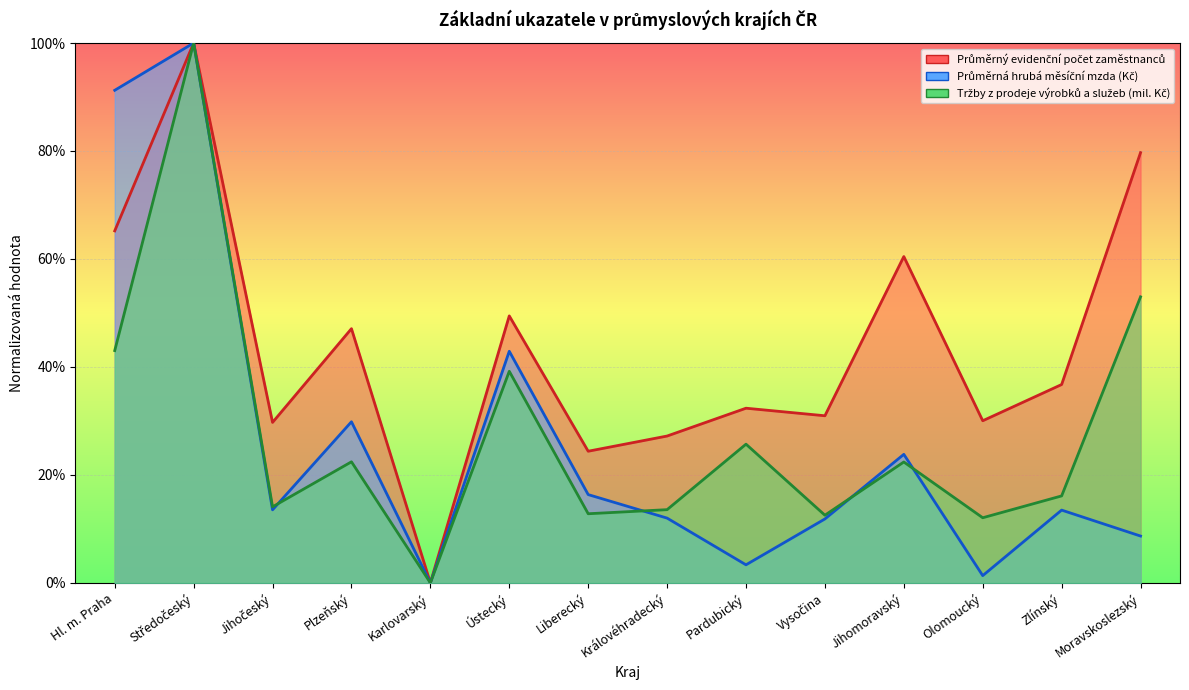

What position from the left is Středočeský?

2